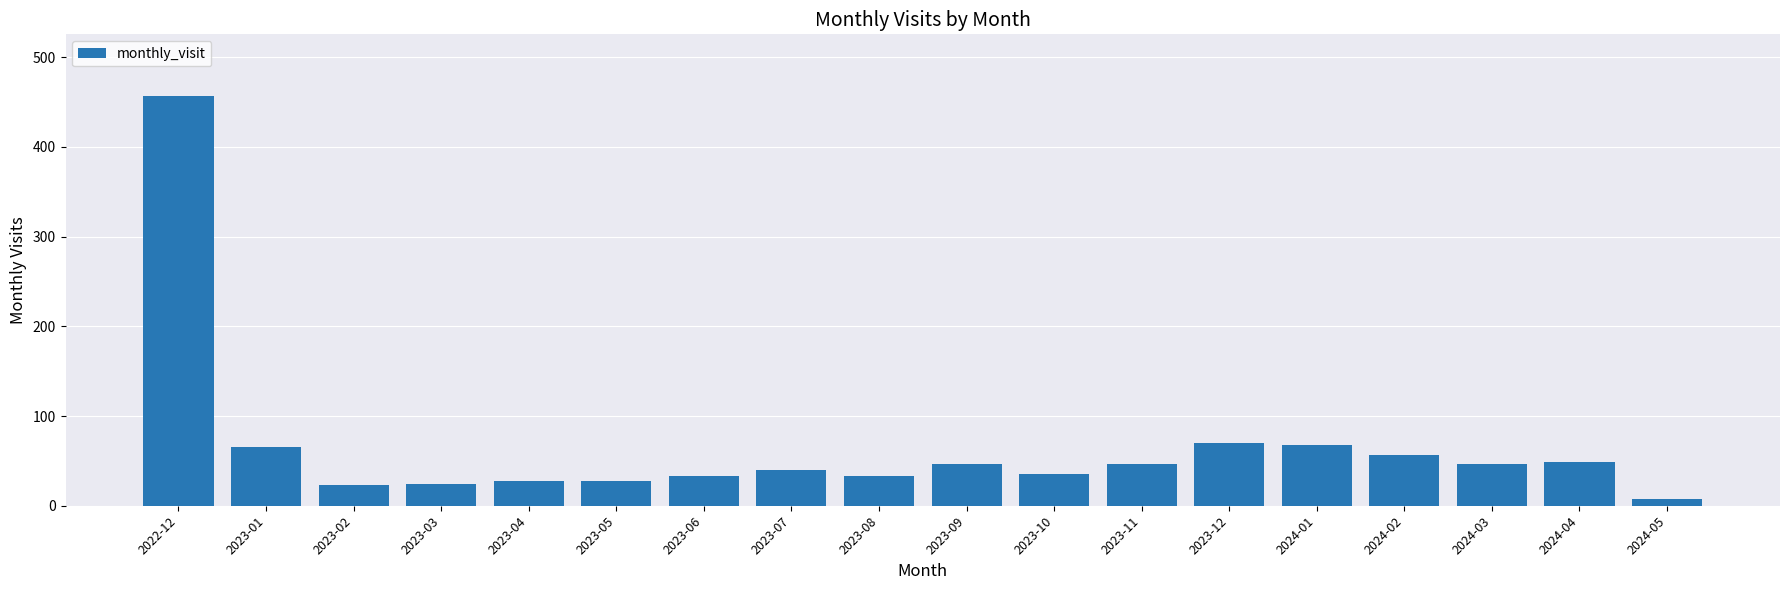

Are the bars grouped side by side (vs. stacked)?

No